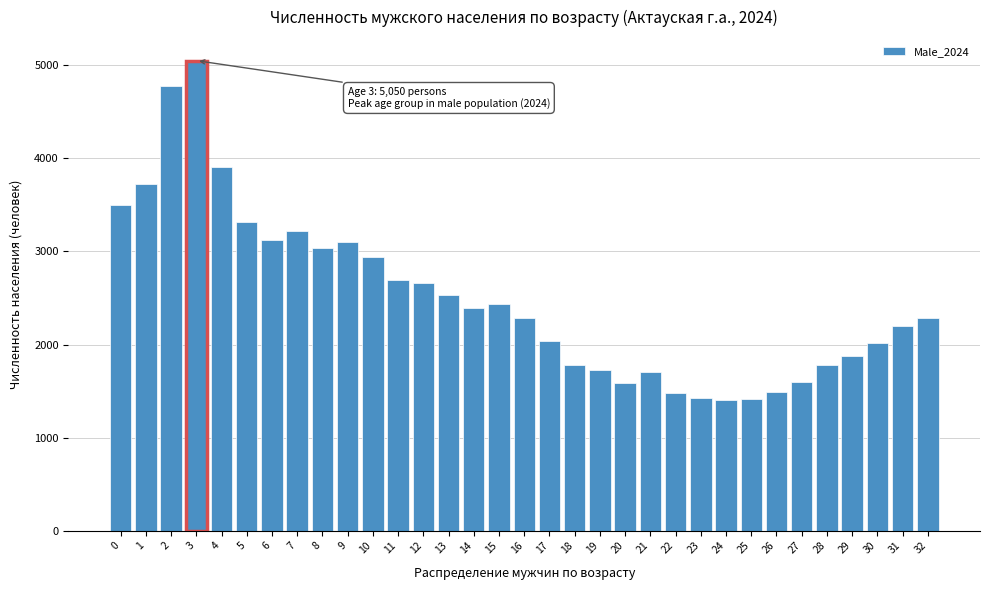

What is the sum of all values?

82508